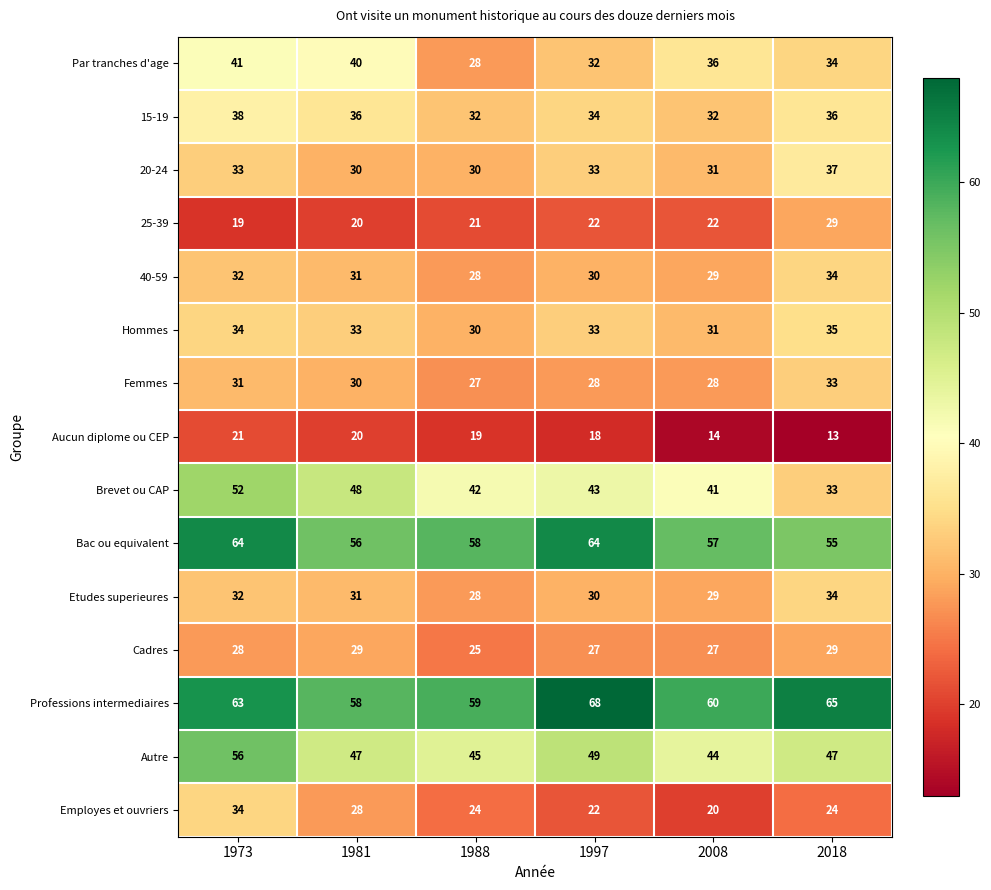

At how many categories does at least one series exceed 18?

6